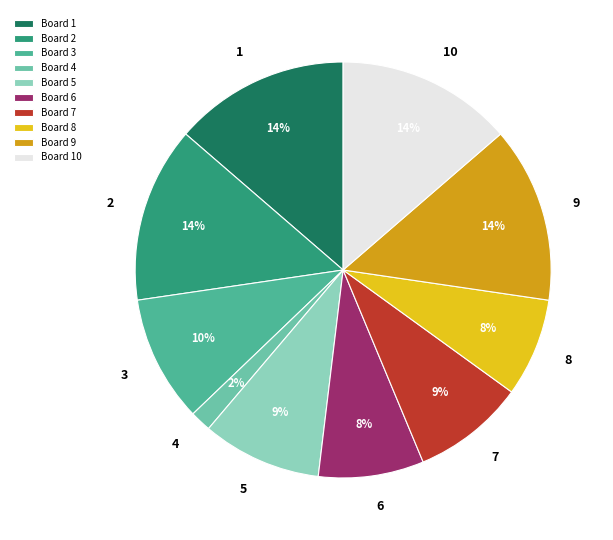

How many segments does this pie chart have?

10